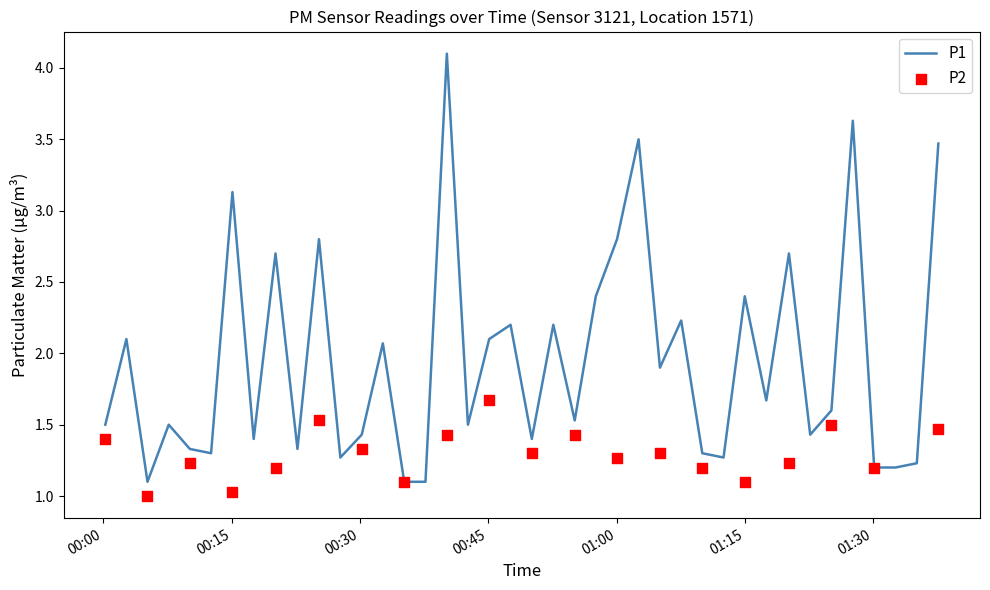

What is the maximum value for P1?

4.1